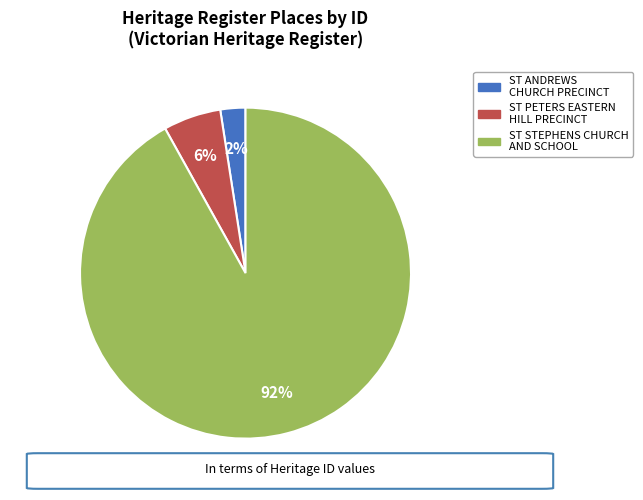

How many segments does this pie chart have?

3